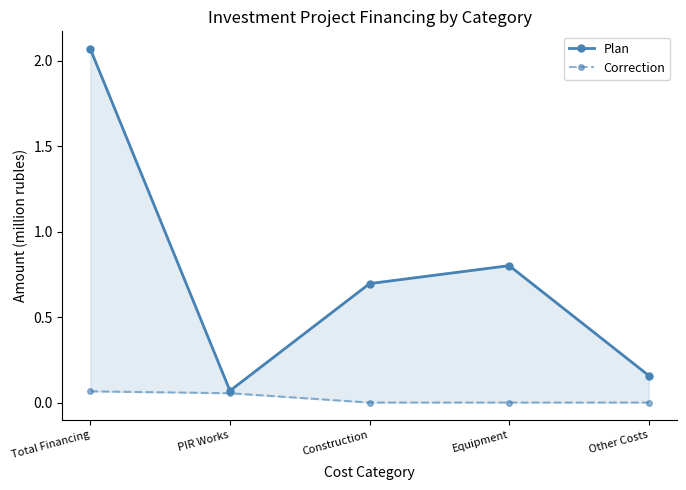

How many positive values does the Correction series have?

2